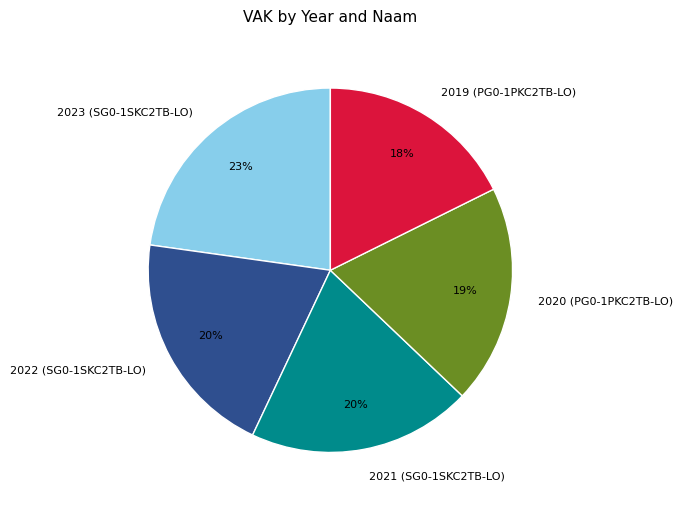

What is the ratio of the value at 2023 (SG0-1SKC2TB-LO) to the value at 2020 (PG0-1PKC2TB-LO)?

1.2